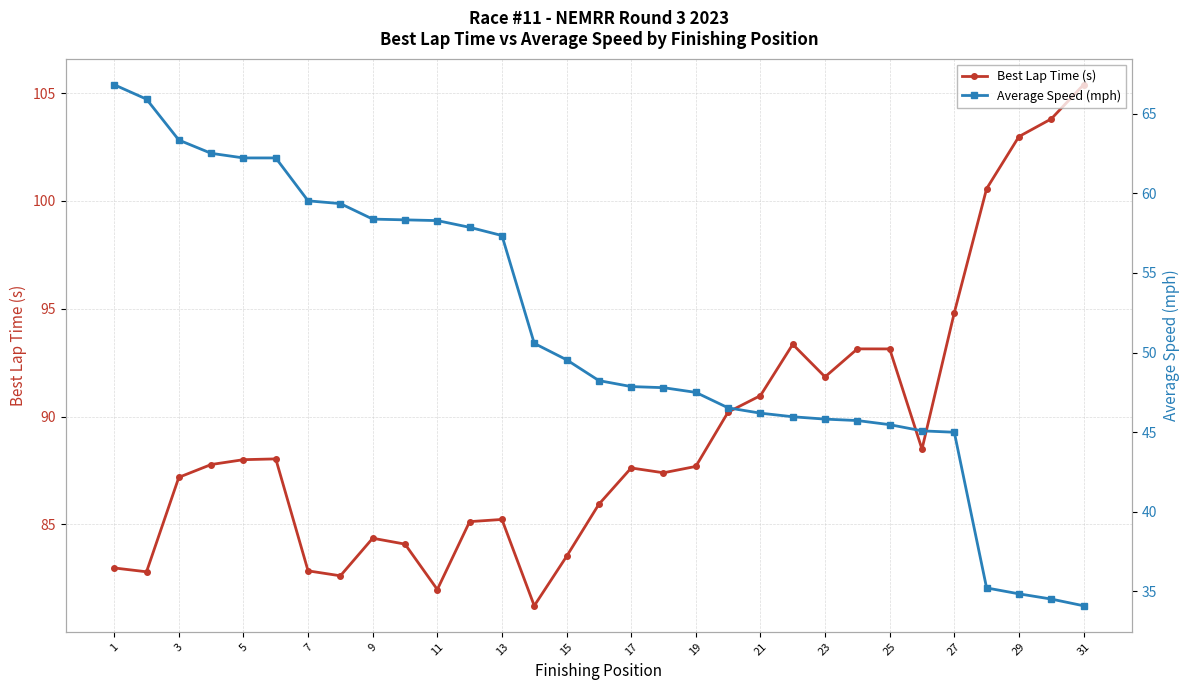

How many lines are shown in the chart?

2